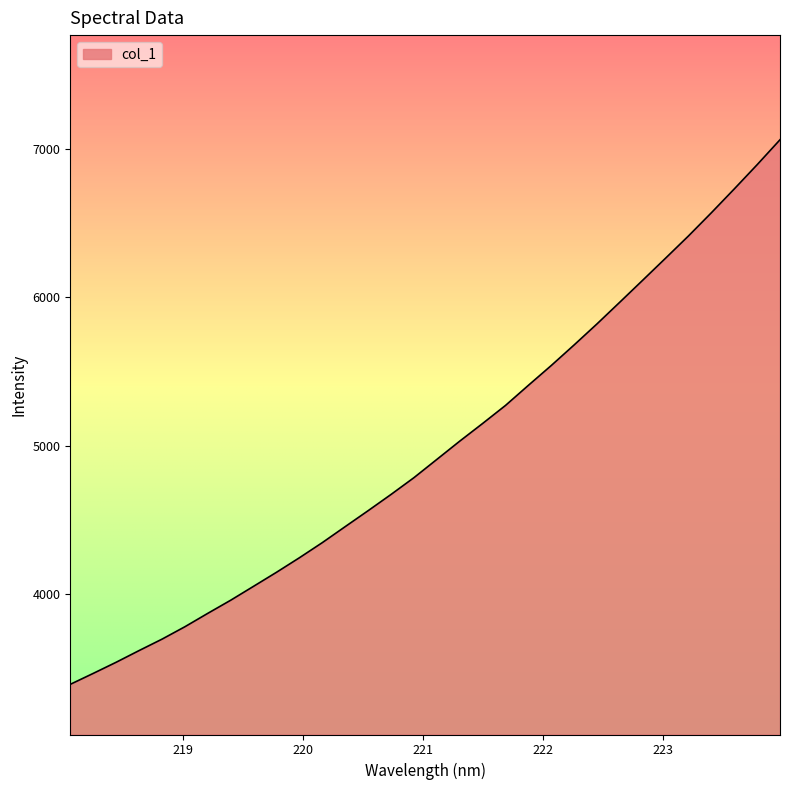

What is the difference between the maximum and second lowest values?

3603.8